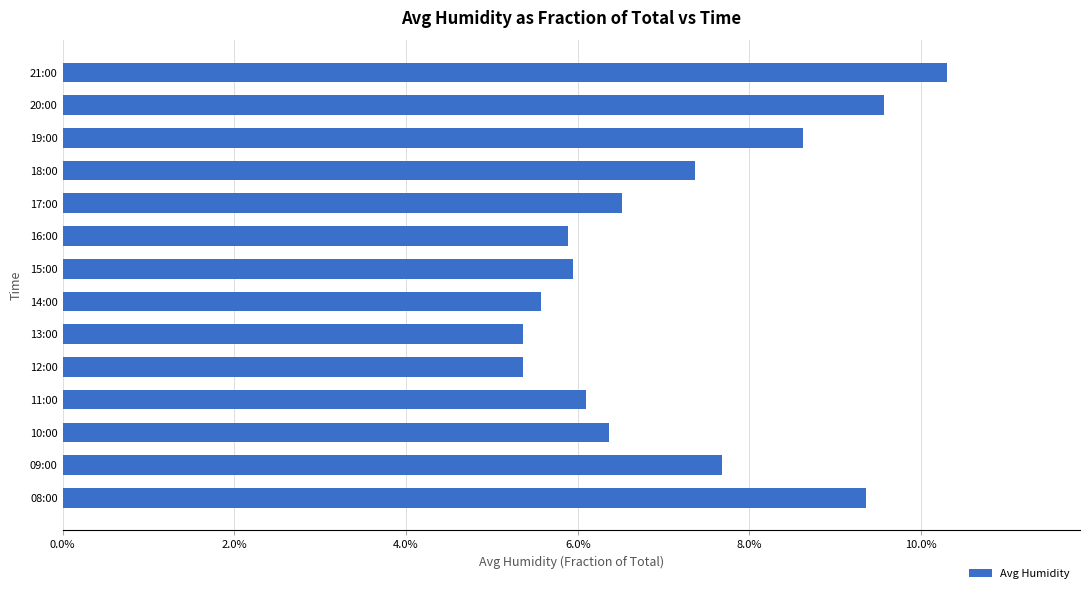

How many values are between 0 and 1?

14